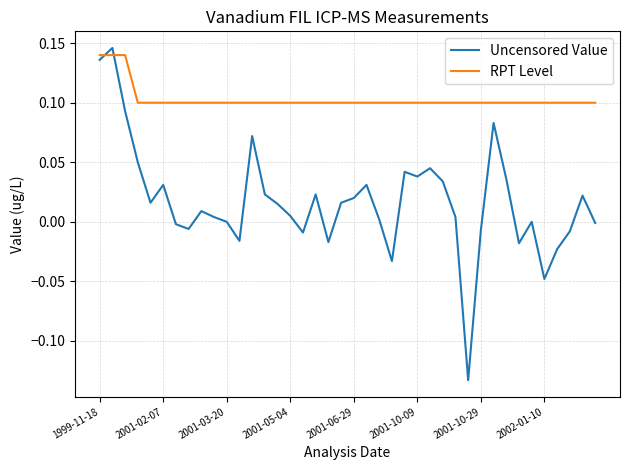

Which series ends up on top after the final intersection of RPT Level and Uncensored Value?

RPT Level